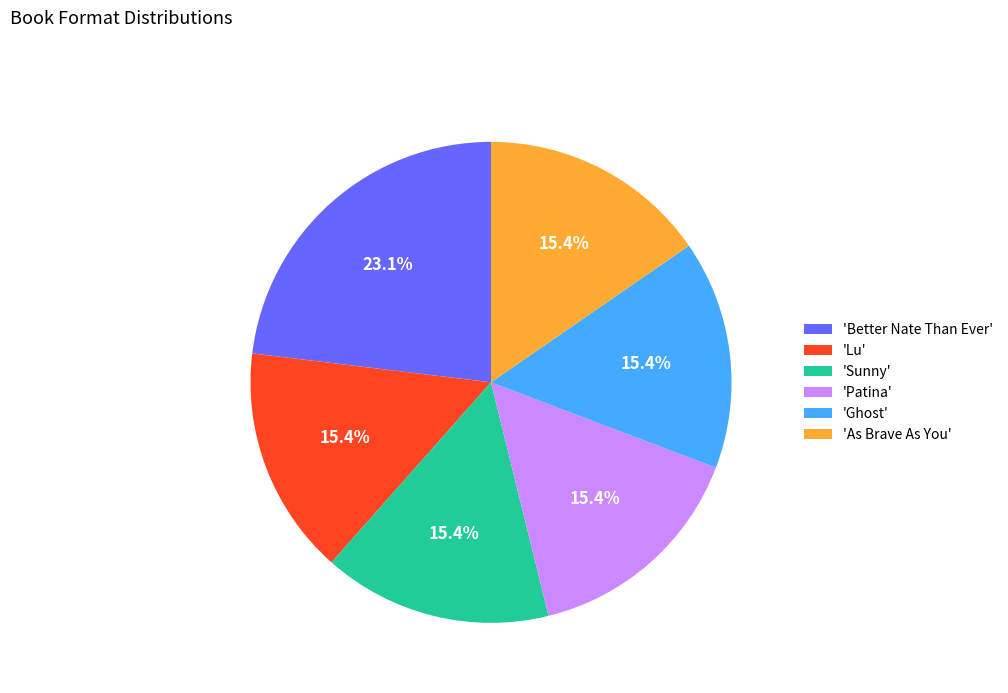

Is the sum of 'Sunny' and 'Patina' greater than half?

No